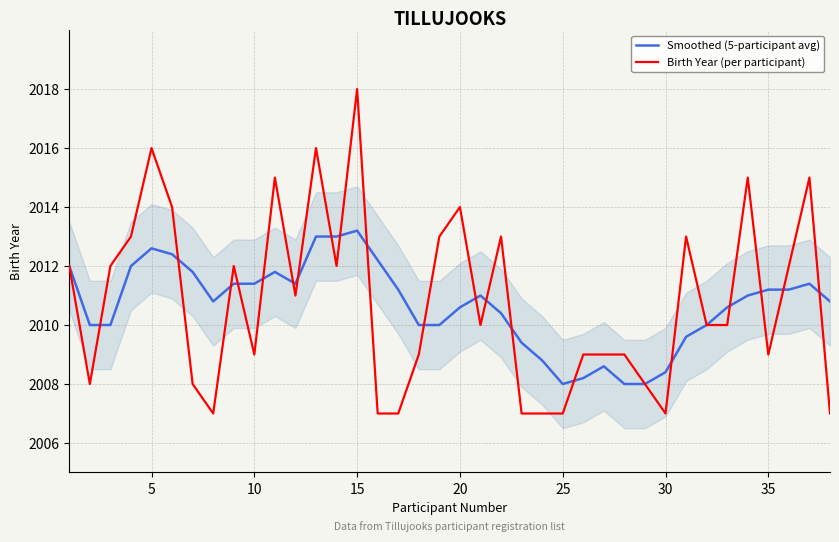

Reading right to left, transcribe all the data shown in this chart.

Smoothed (5-participant avg): 2010.8	2011.4	2011.2	2011.2	2011.0	2010.6	2010.0	2009.6	2008.4	2008.0	2008.0	2008.6	2008.2	2008.0	2008.8	2009.4	2010.4	2011.0	2010.6	2010.0	2010.0	2011.2	2012.2	2013.2	2013.0	2013.0	2011.4	2011.8	2011.4	2011.4	2010.8	2011.8	2012.4	2012.6	2012.0	2010.0	2010.0	2012.0
Birth Year (per participant): 2007.0	2015.0	2012.0	2009.0	2015.0	2010.0	2010.0	2013.0	2007.0	2008.0	2009.0	2009.0	2009.0	2007.0	2007.0	2007.0	2013.0	2010.0	2014.0	2013.0	2009.0	2007.0	2007.0	2018.0	2012.0	2016.0	2011.0	2015.0	2009.0	2012.0	2007.0	2008.0	2014.0	2016.0	2013.0	2012.0	2008.0	2012.0